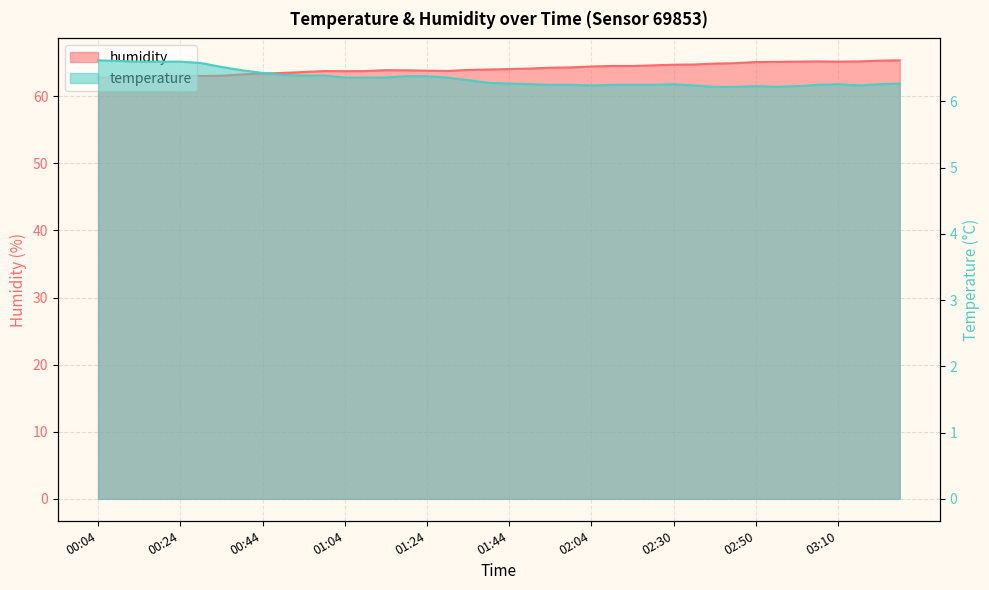

What is the maximum value for humidity?

65.3